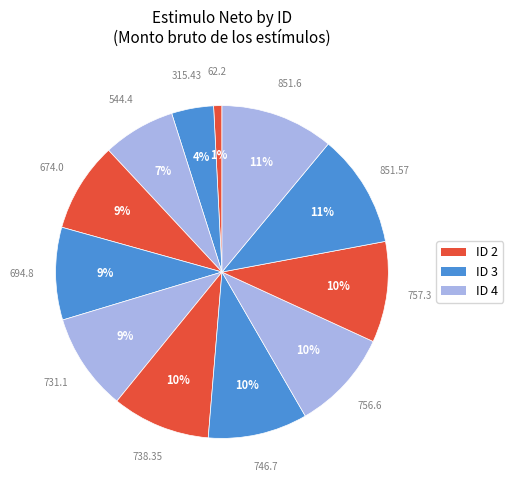

To the nearest percent, what is the difference between the largest and smallest slice percentages?

10%